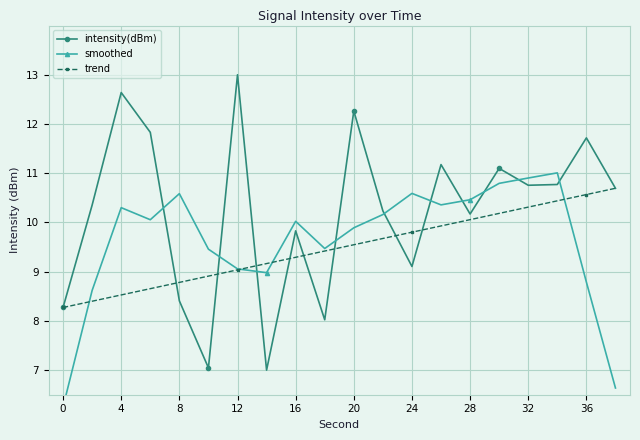

True or false: intensity(dBm) has more than 0 interior local peaks.

True